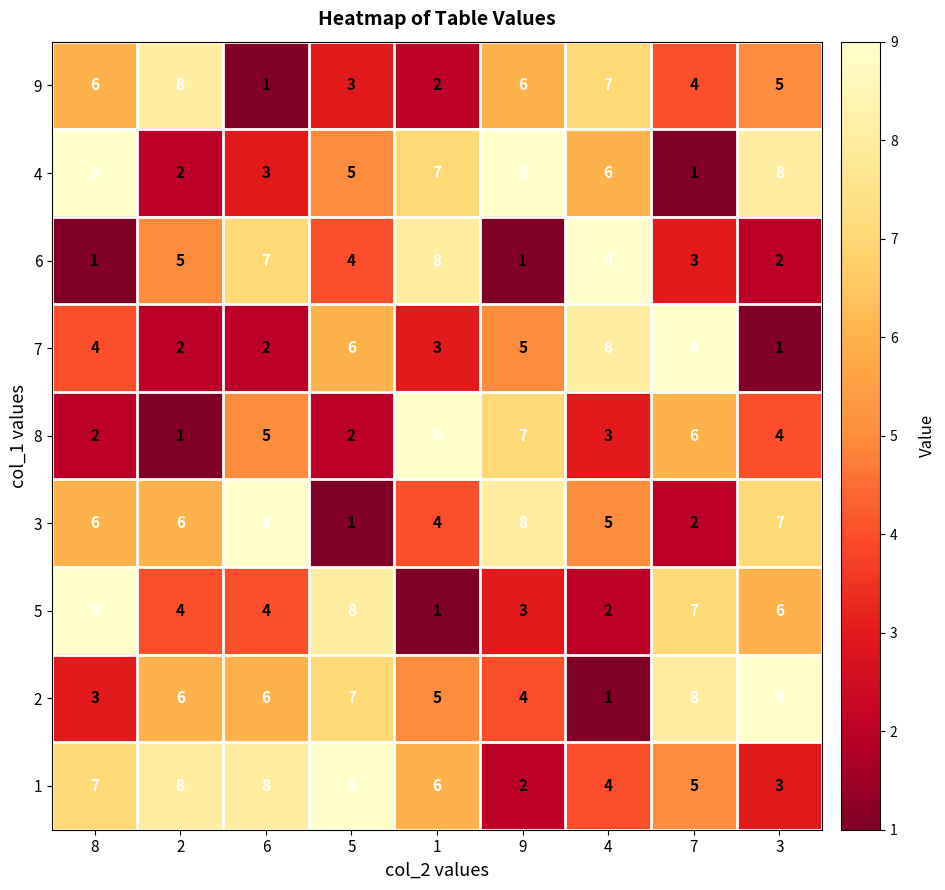

Which series has the largest total across all categories?

1